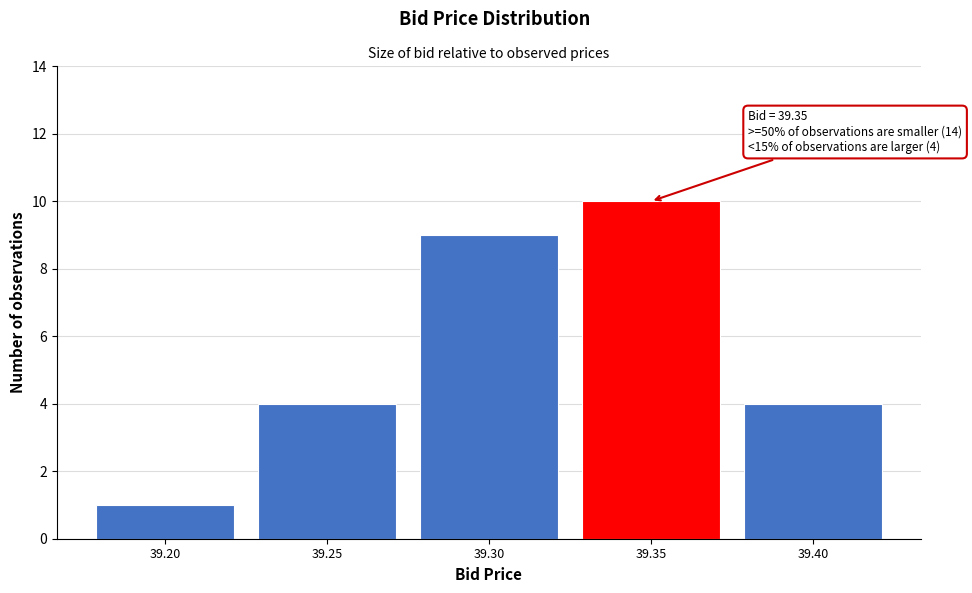

Reading left to right, what are all the values shown in this chart?

39.20=1	39.25=4	39.30=9	39.35=10	39.40=4